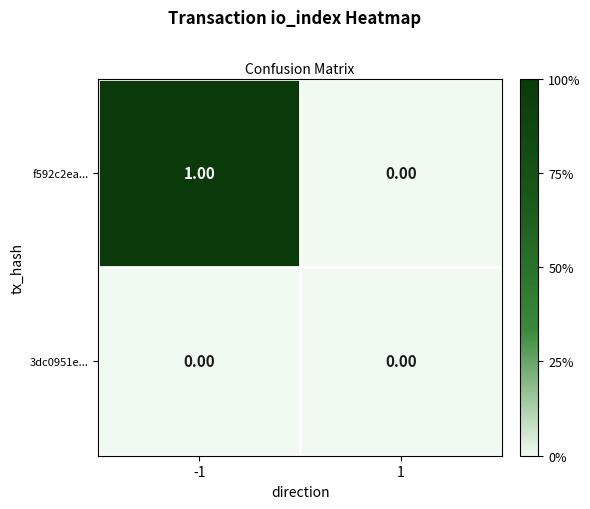

Which series has the largest total across all categories?

f592c2ea...